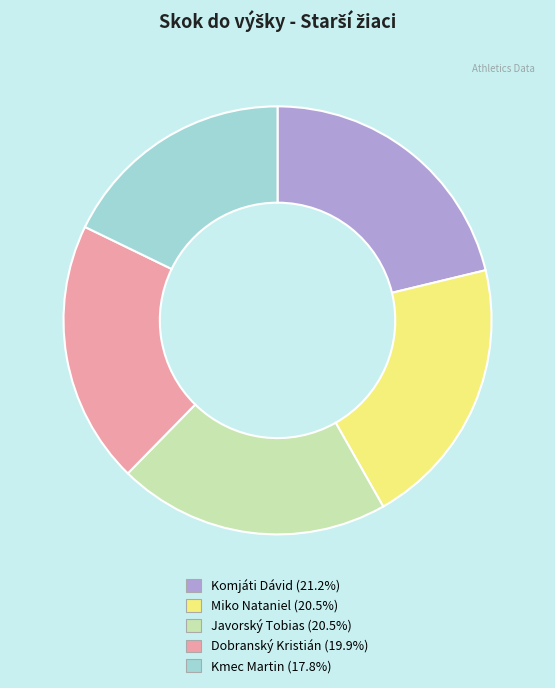

How many segments does this pie chart have?

5